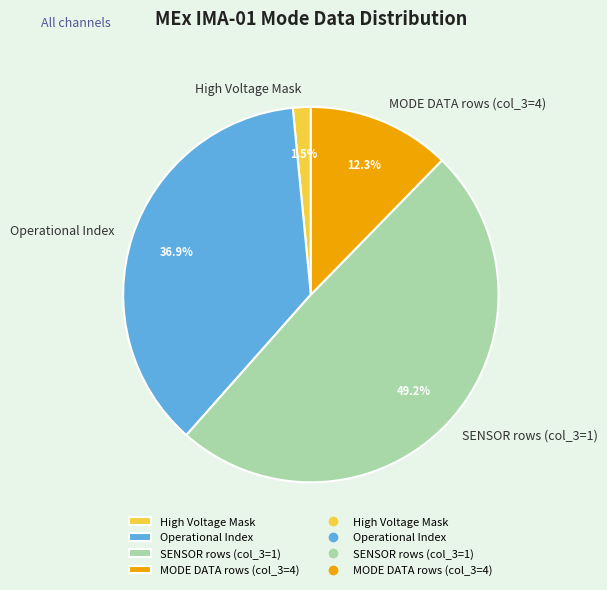

What is the ratio of the value at Operational Index to the value at MODE DATA rows (col_3=4)?

3.0